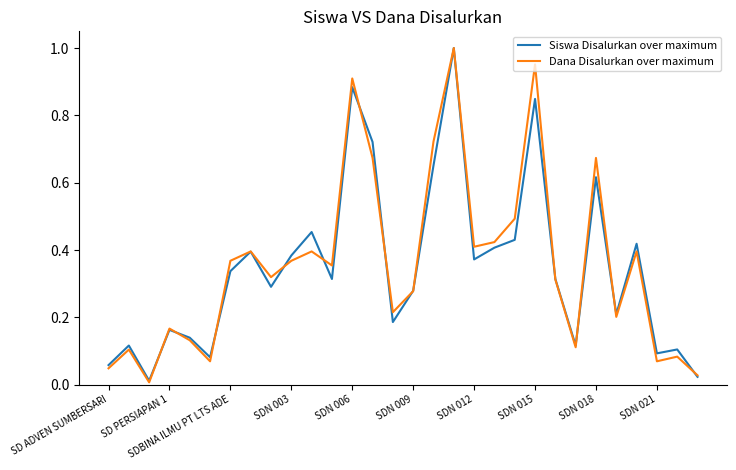

Rank the series by their average value, from lowest to highest.

Siswa Disalurkan over maximum, Dana Disalurkan over maximum